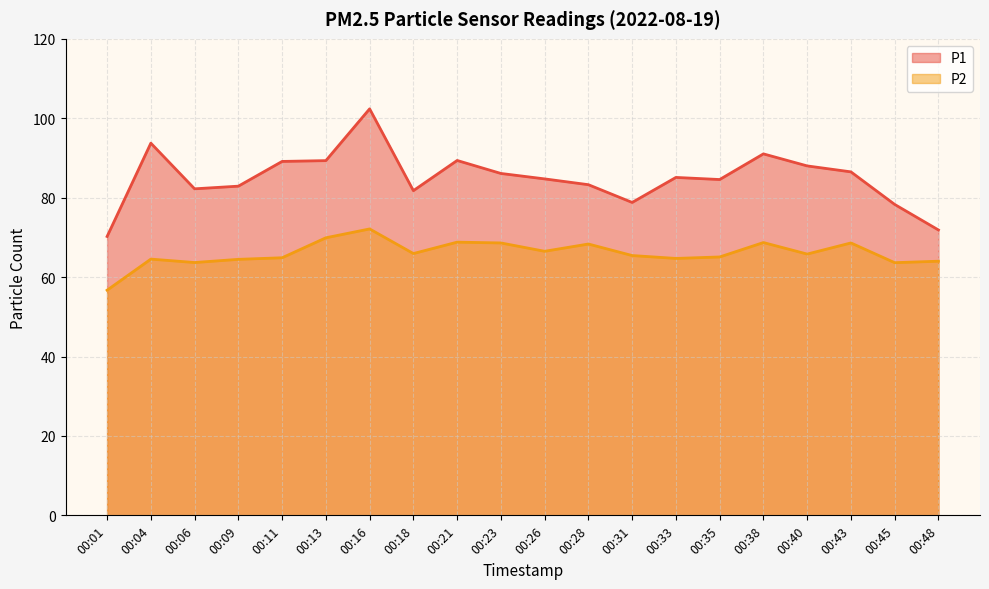

Rank the categories by P2 value from lowest to highest.

00:01, 00:45, 00:06, 00:48, 00:09, 00:04, 00:33, 00:11, 00:35, 00:31, 00:40, 00:18, 00:26, 00:28, 00:23, 00:43, 00:38, 00:21, 00:13, 00:16